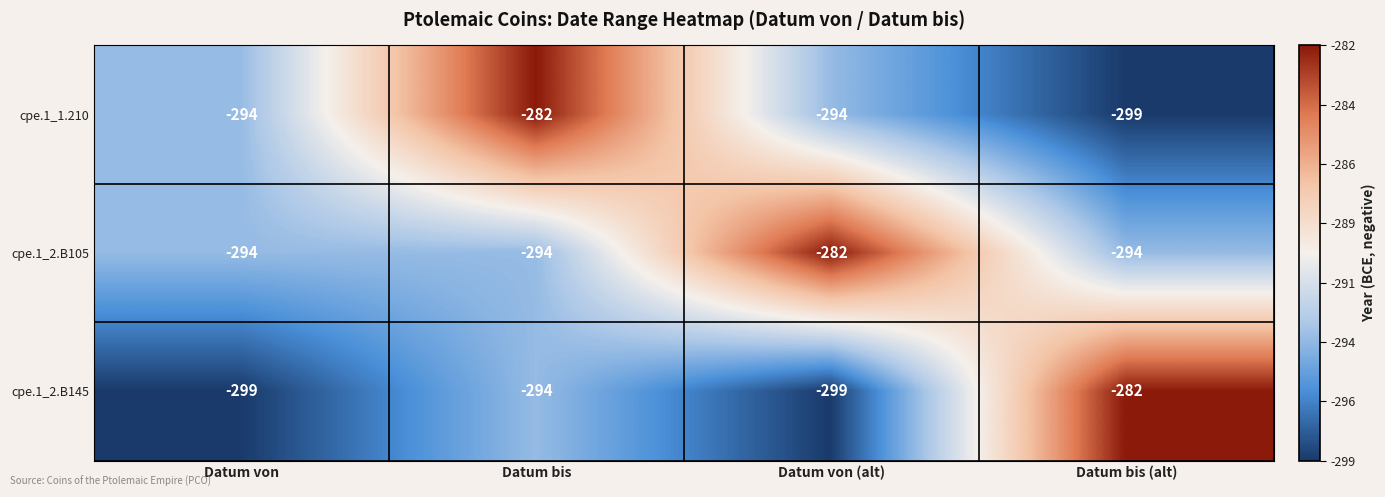

What is the difference between the maximum and minimum values in the cpe.1_2.B105 series?

12